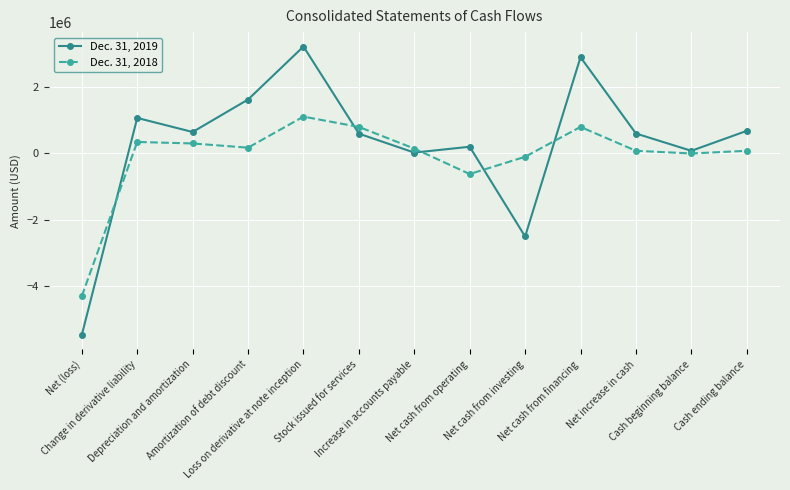

Rank the series by their maximum value, from highest to lowest.

Dec. 31, 2019, Dec. 31, 2018